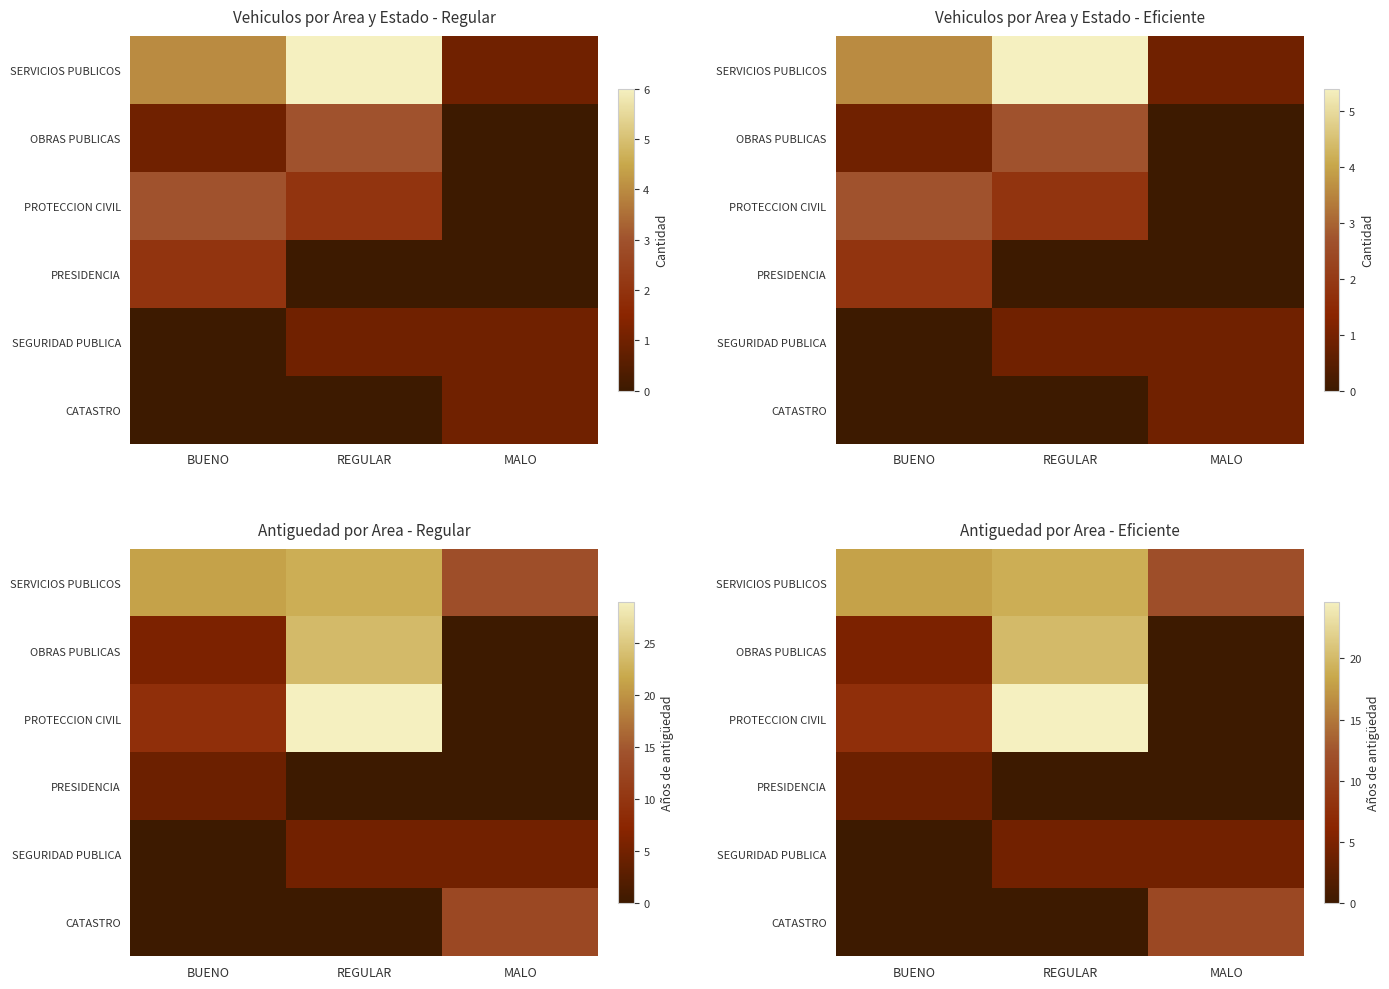

Between MALO and REGULAR, which is larger?

REGULAR